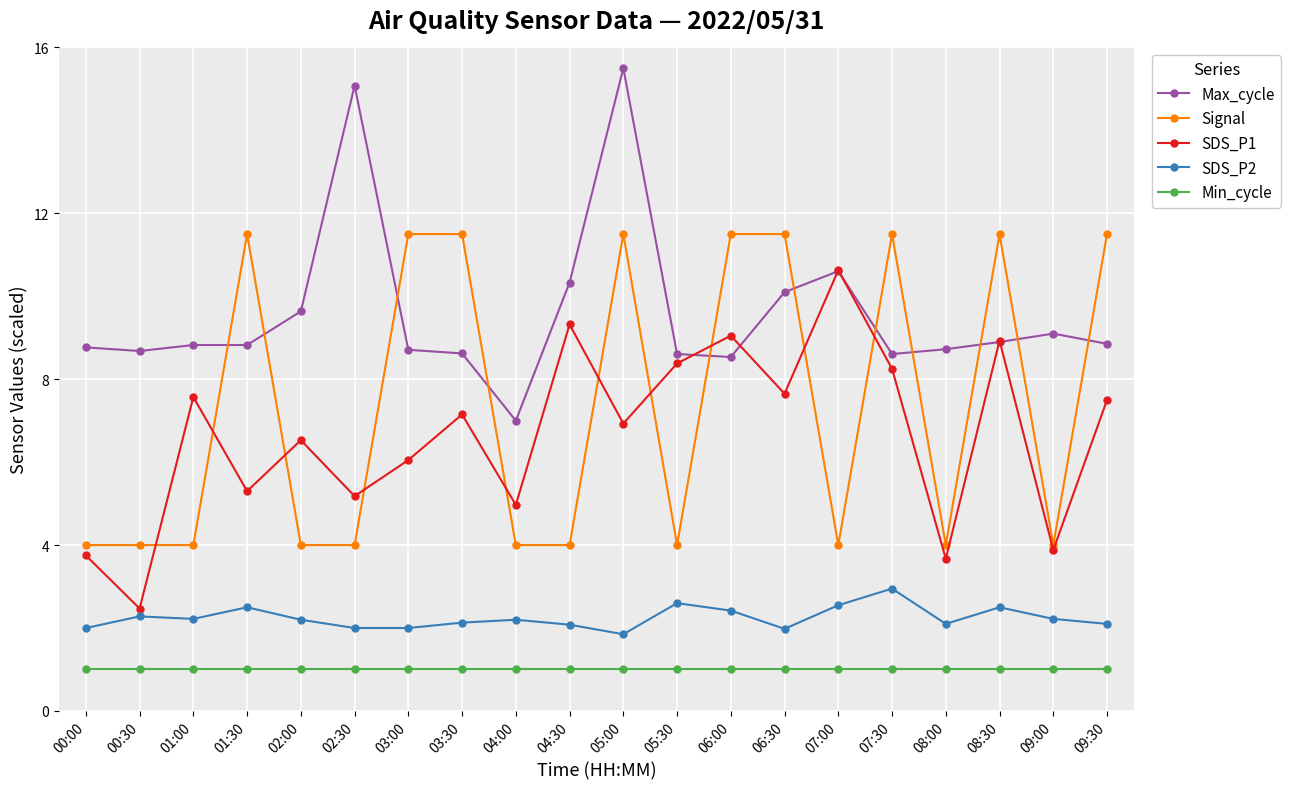

What is the sum of the SDS_P1 values at 09:00 and 09:30?

11.4